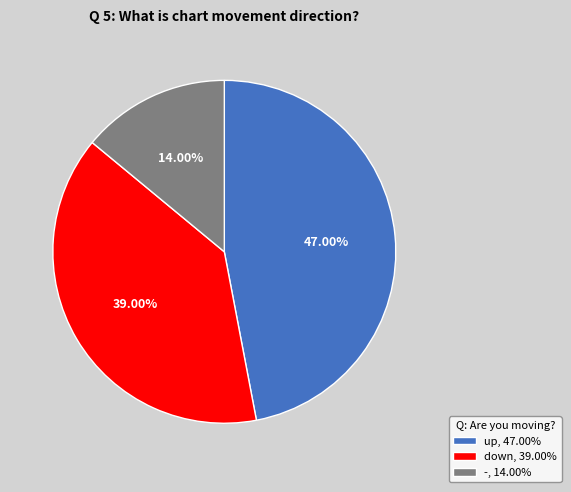

What is the total percentage of - and down?

53.0%